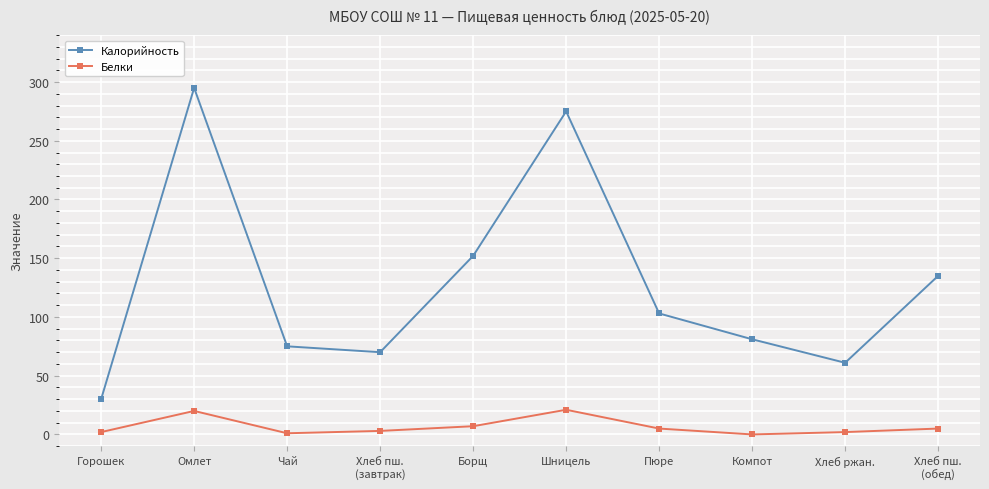

Which series has the largest range (max minus min)?

Калорийность